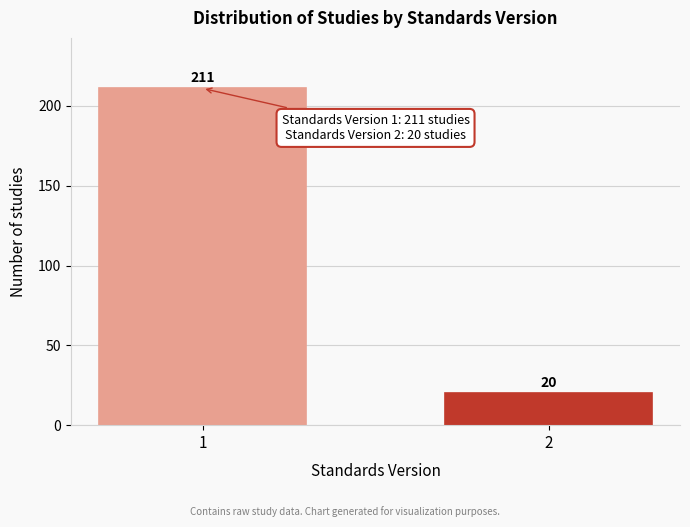

Reading right to left, list all the values displayed in this chart.

20	211